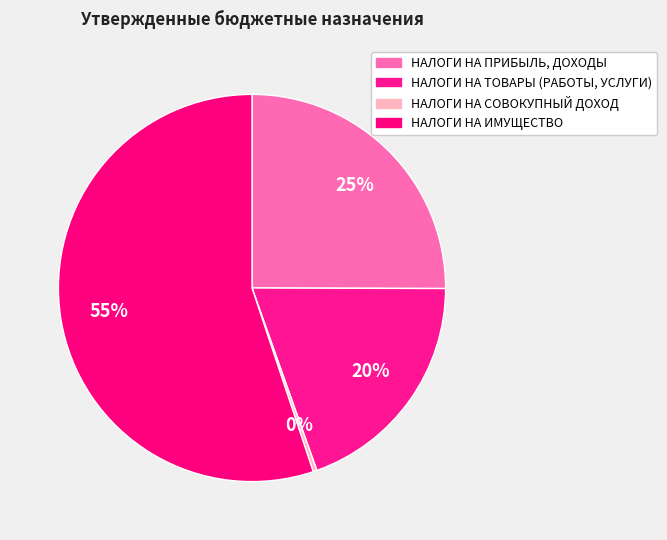

Rank the categories by value from highest to lowest.

НАЛОГИ НА ИМУЩЕСТВО, НАЛОГИ НА ПРИБЫЛЬ, ДОХОДЫ, НАЛОГИ НА ТОВАРЫ (РАБОТЫ, УСЛУГИ), НАЛОГИ НА СОВОКУПНЫЙ ДОХОД